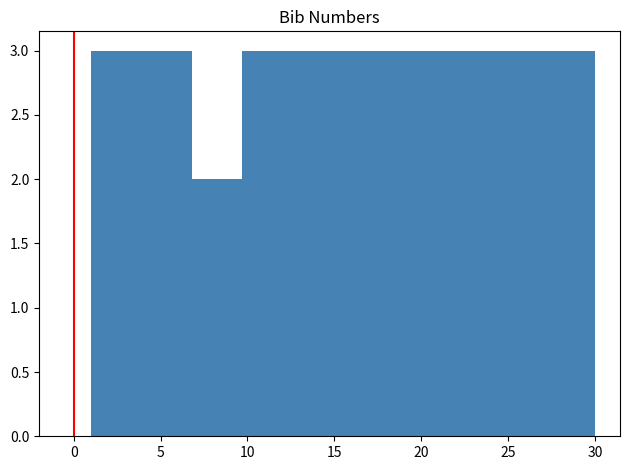

Reading left to right, transcribe this chart: for each bar, give the range it covers on the x-axis and its height. Neither the bar edges nor the heights are printed on the chart, so give them approximately, as read against the axes.

1.0 to 3.9: 3
3.9 to 6.8: 3
6.8 to 9.7: 2
9.7 to 12.6: 3
12.6 to 15.5: 3
15.5 to 18.4: 3
18.4 to 21.3: 3
21.3 to 24.2: 3
24.2 to 27.1: 3
27.1 to 30.0: 3